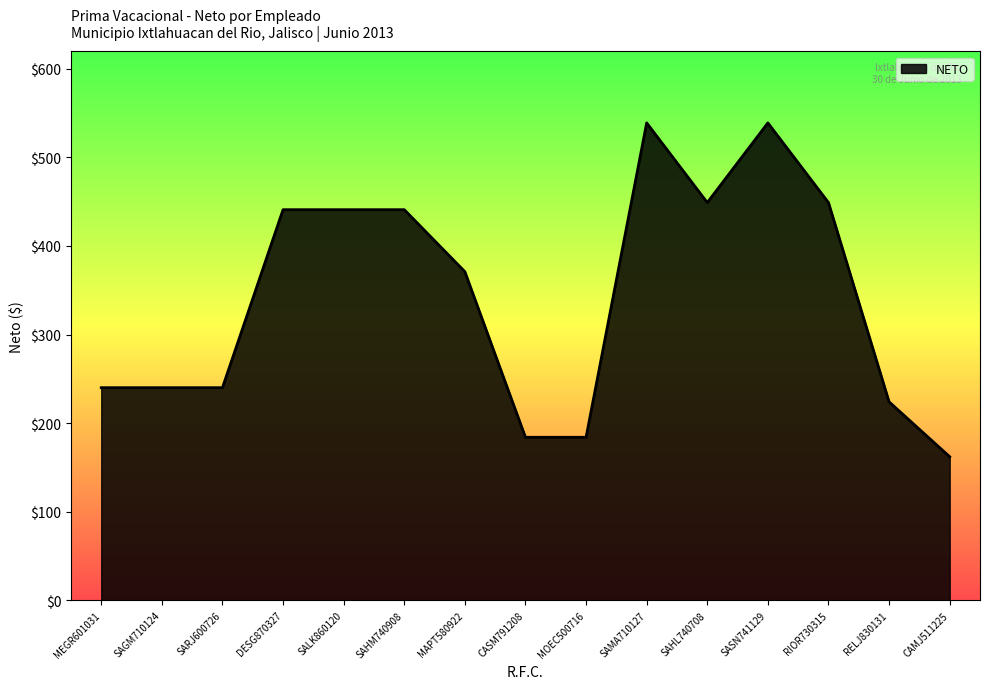

What is the average value?

343